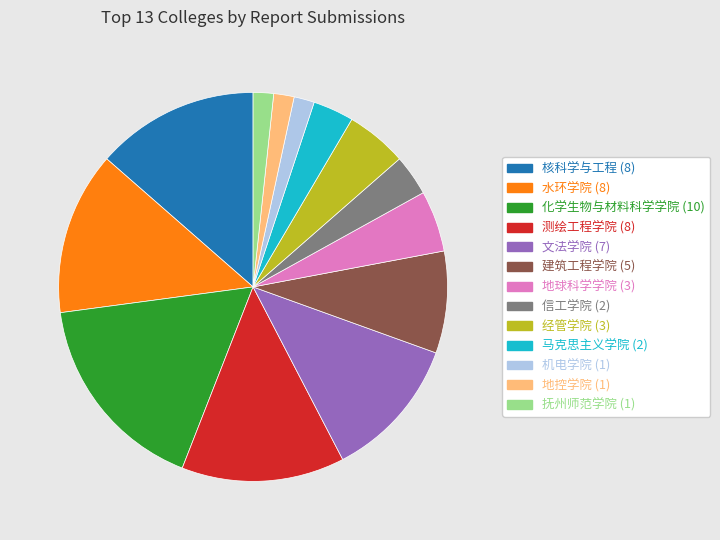

Between 化学生物与材料科学学院 and 地控学院, which is larger?

化学生物与材料科学学院